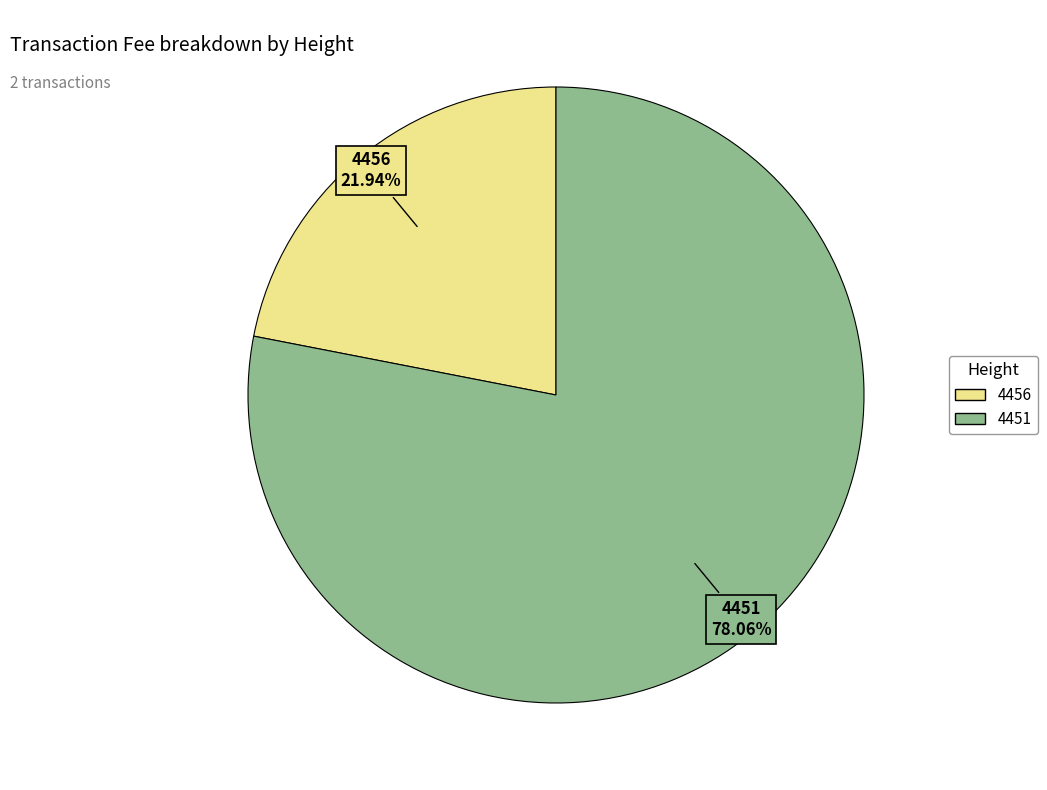

To the nearest percent, what is the combined percentage of 4451 and 4456?

100%